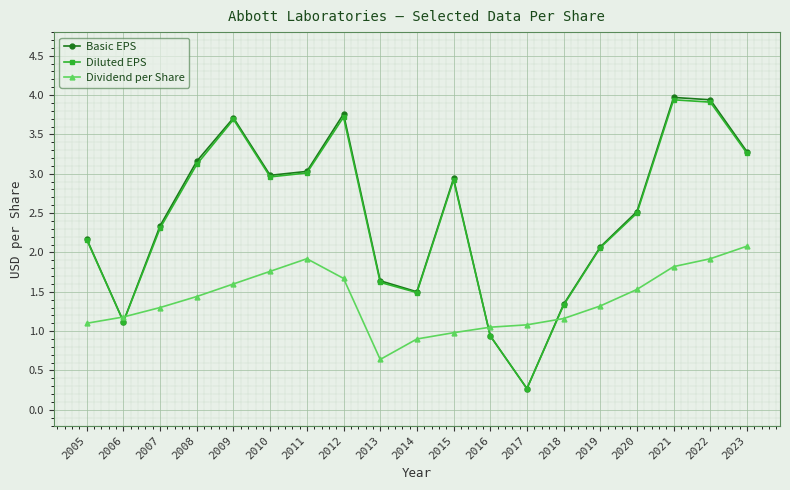

What is the value of the Dividend per Share point at the 17th from the left?

1.8